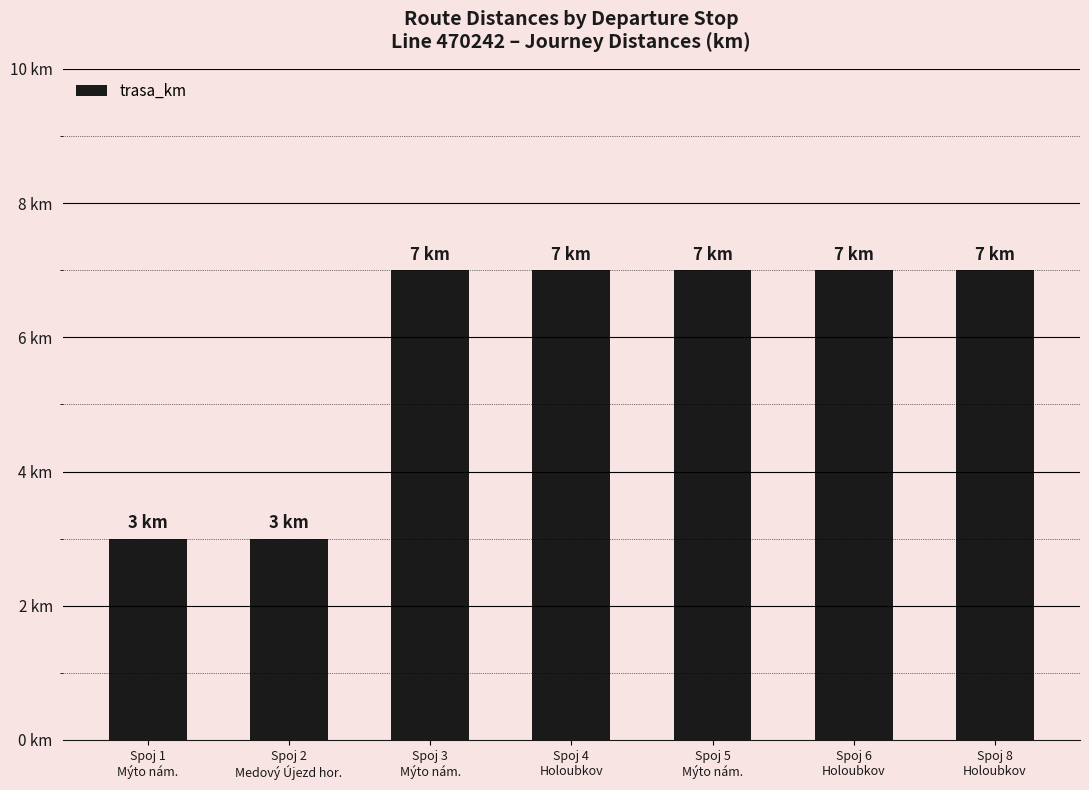

What position from the left is Spoj 2
Medový Újezd hor.?

2